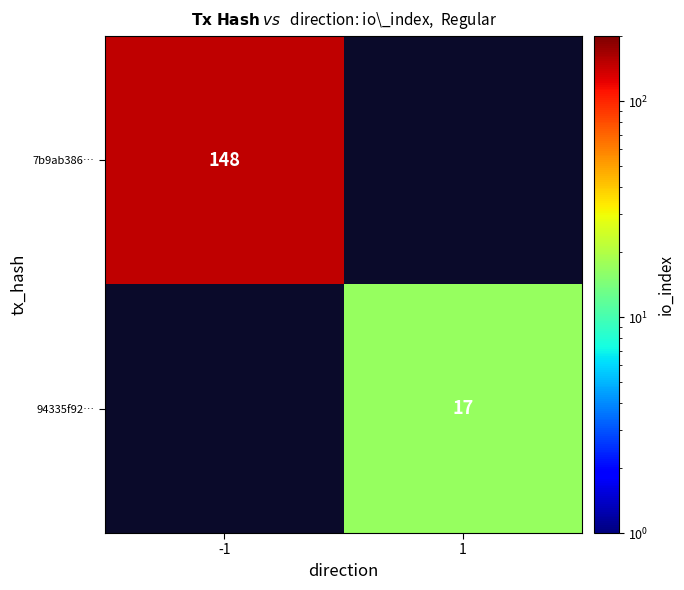

Is it true that 94335f92… equals 17 at 1?

True